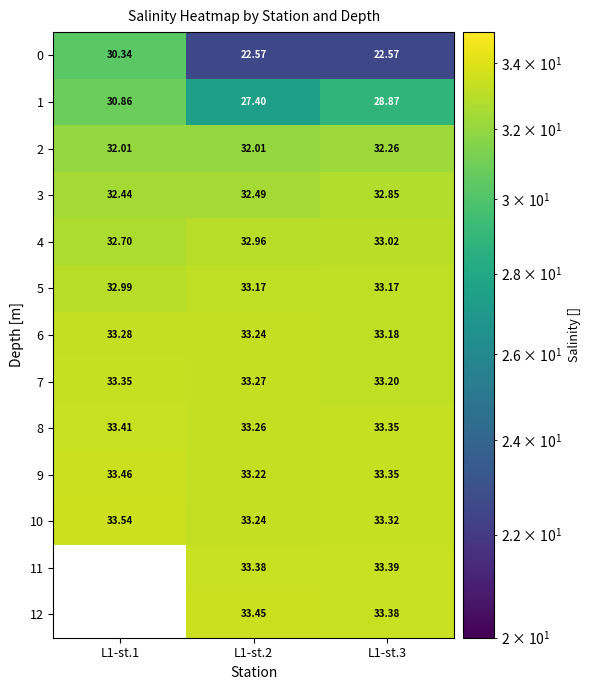

How many data points in 5 are above 33?

2